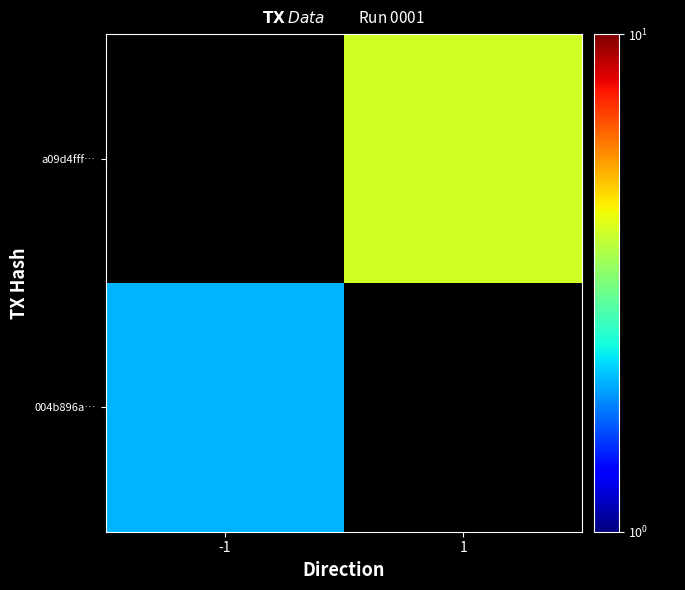

Count the number of data series in this chart.

2